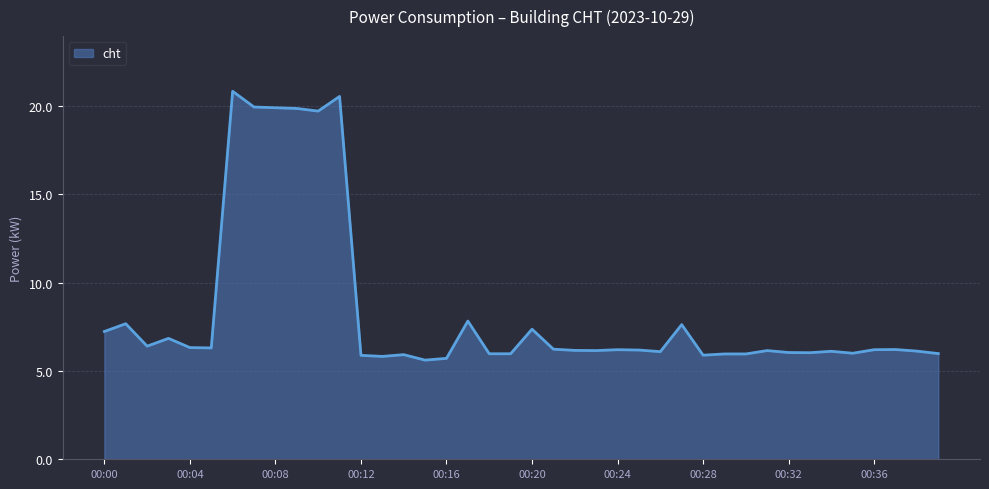

What is the greatest value displayed?

20.8